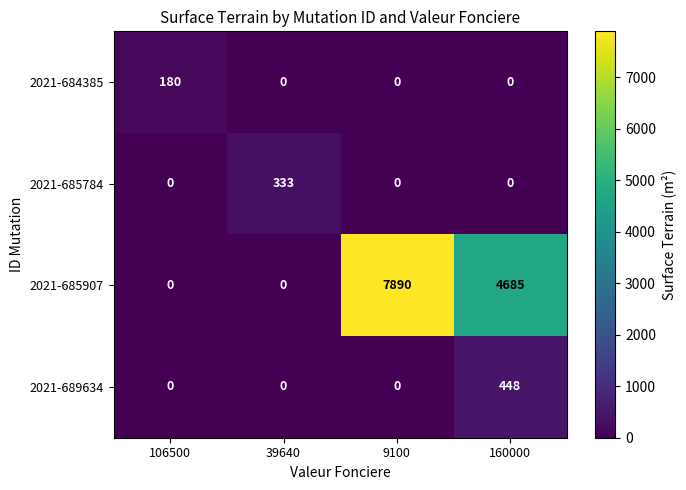

Count the number of categories in the chart.

4